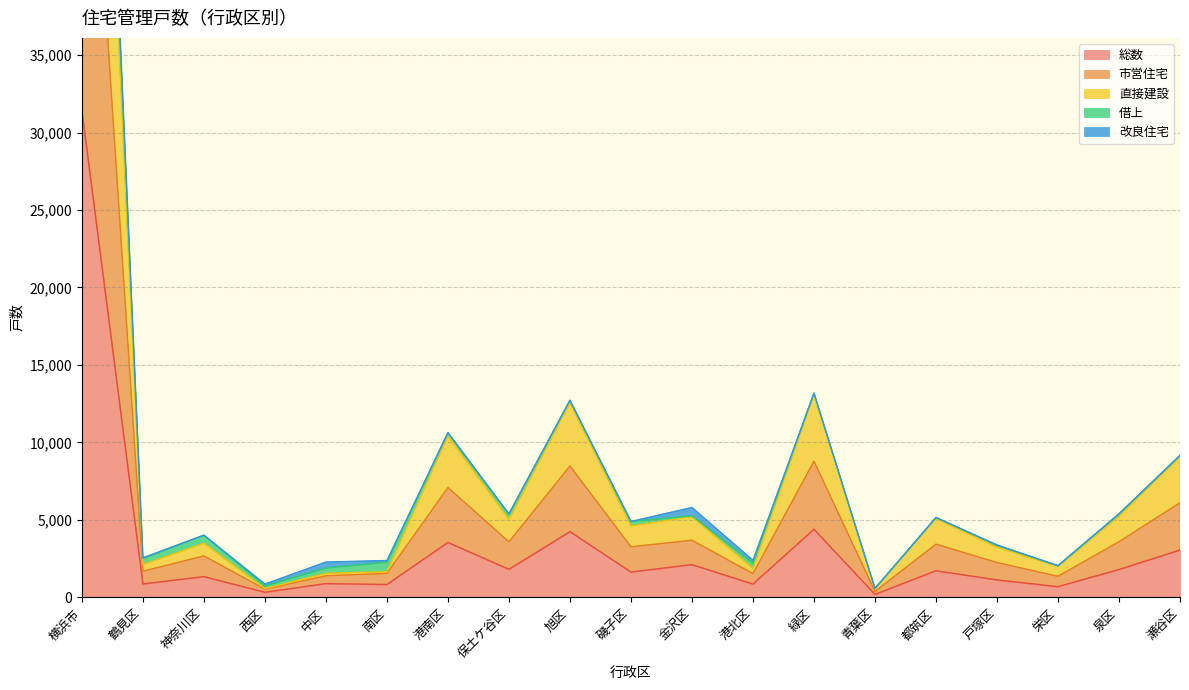

Where is 直接建設 nearest to the value 43952?

緑区